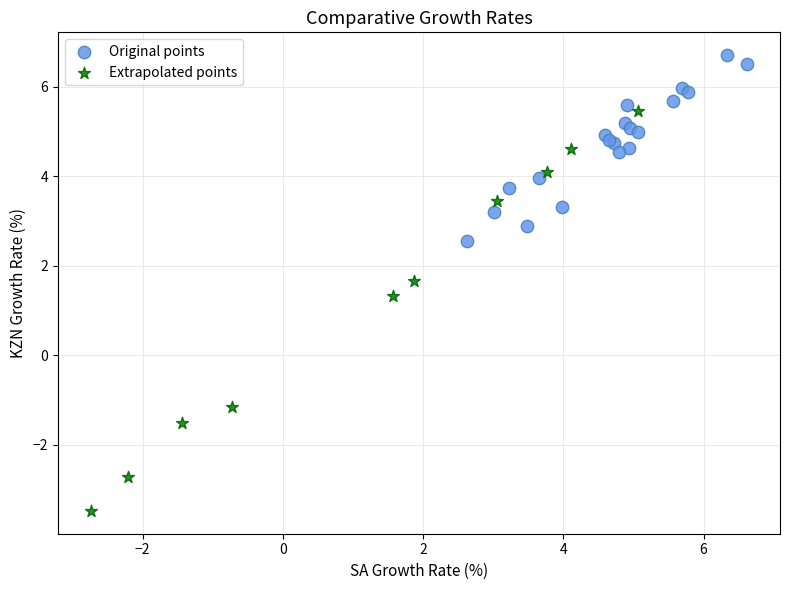

Which series reaches the maximum Y coordinate?

Original points